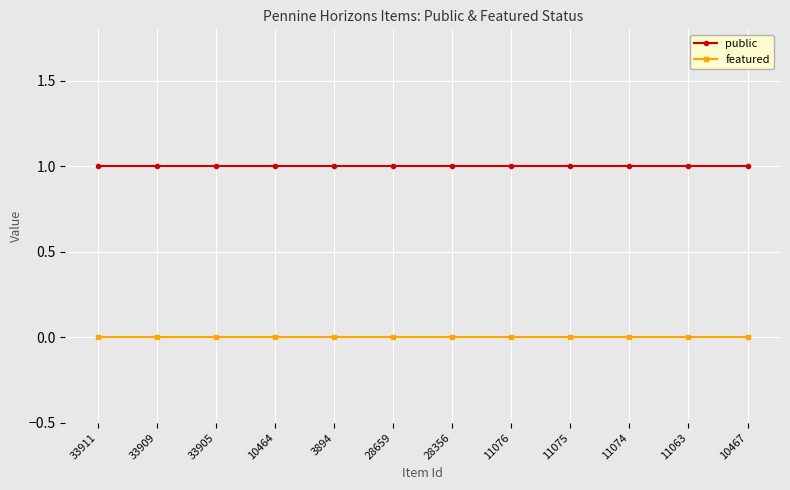

What is the sum of all public values?

12